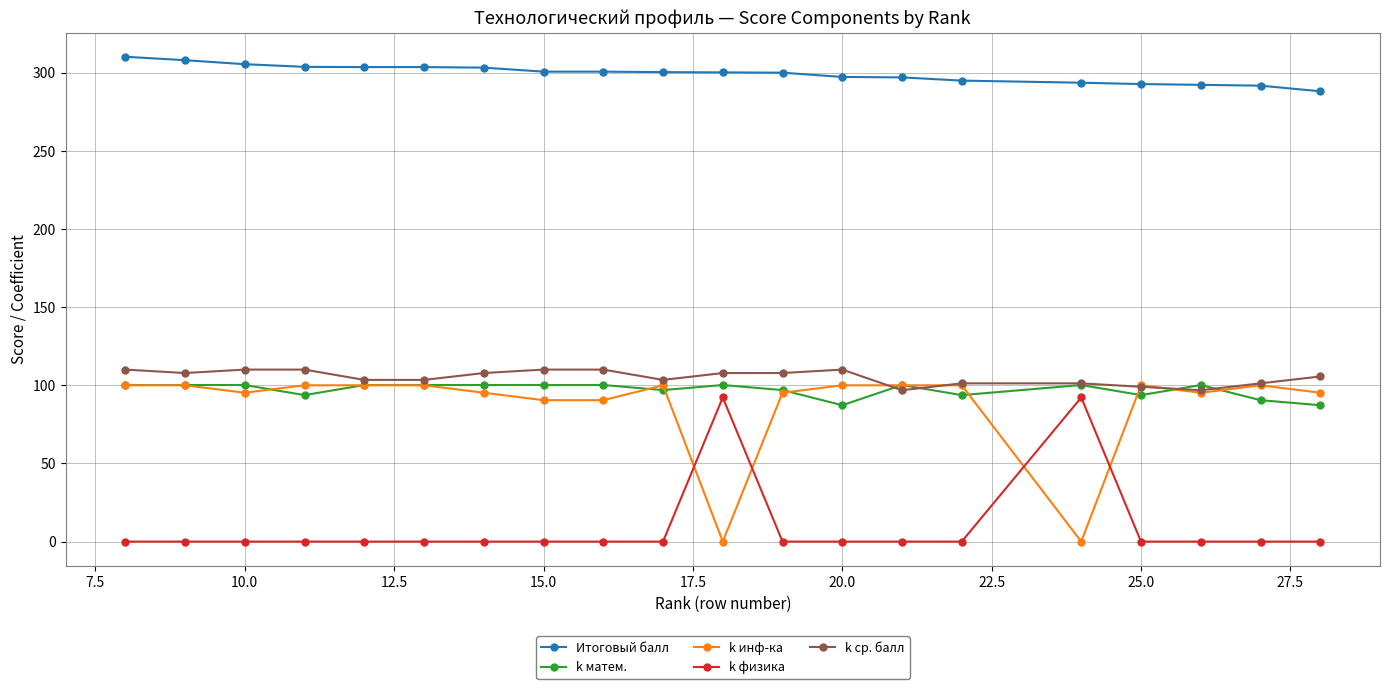

Which series has the largest total across all categories?

Итоговый балл